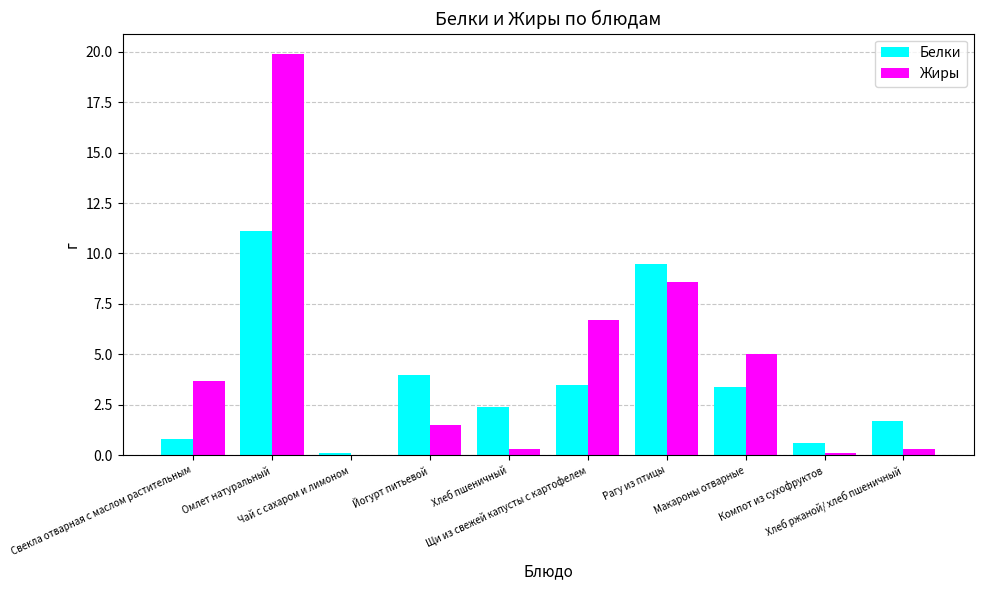

What is the sum of all Белки values?

37.1